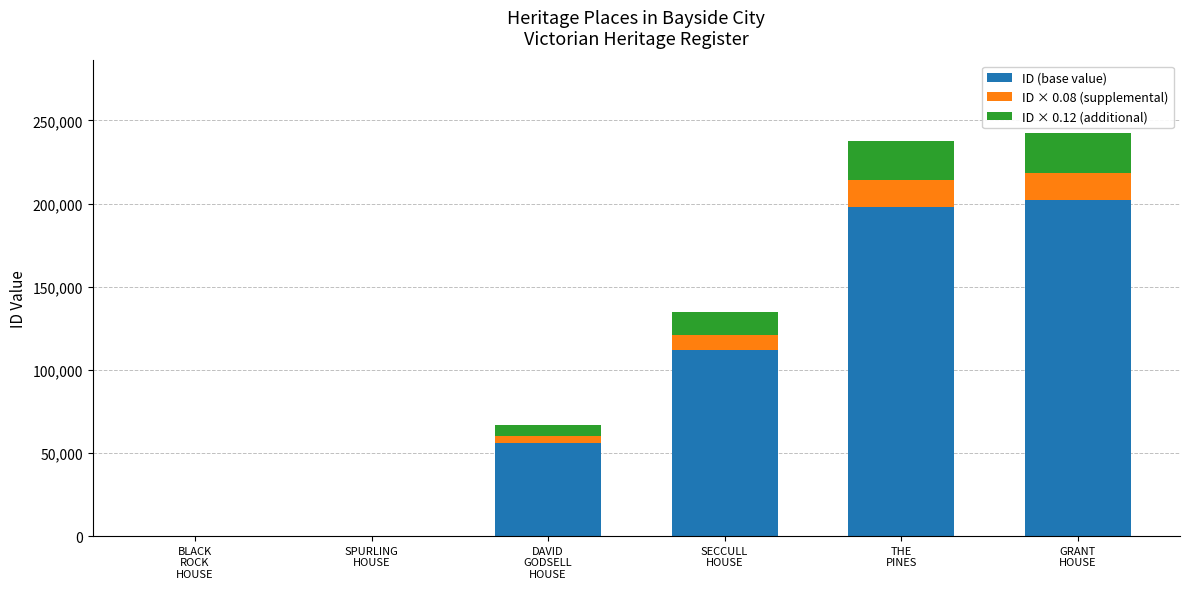

What is the sum of all ID (base value) values?

568483.0